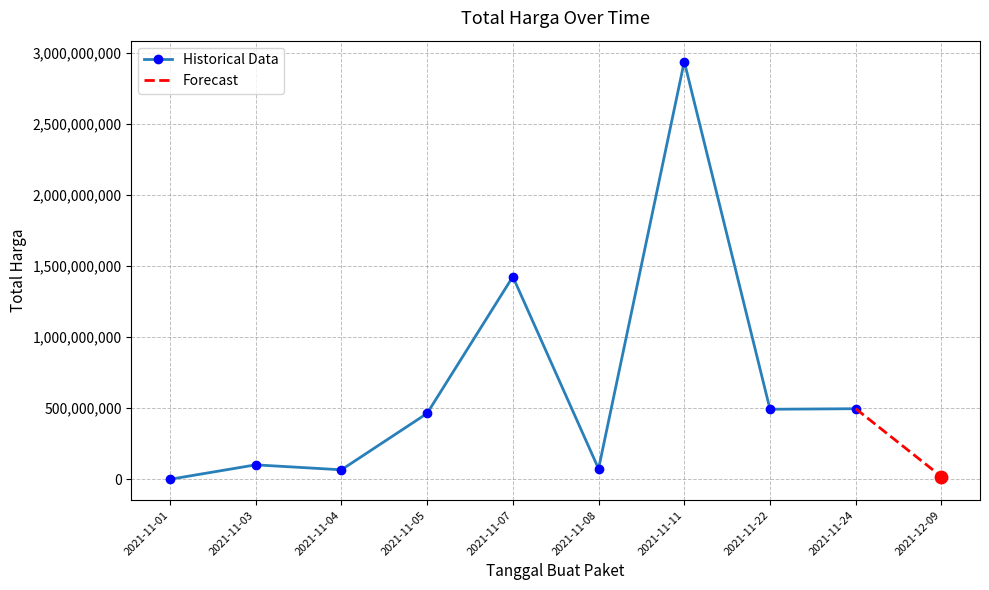

What is the change in value from 2021-11-04 to 2021-11-03?

-32176200